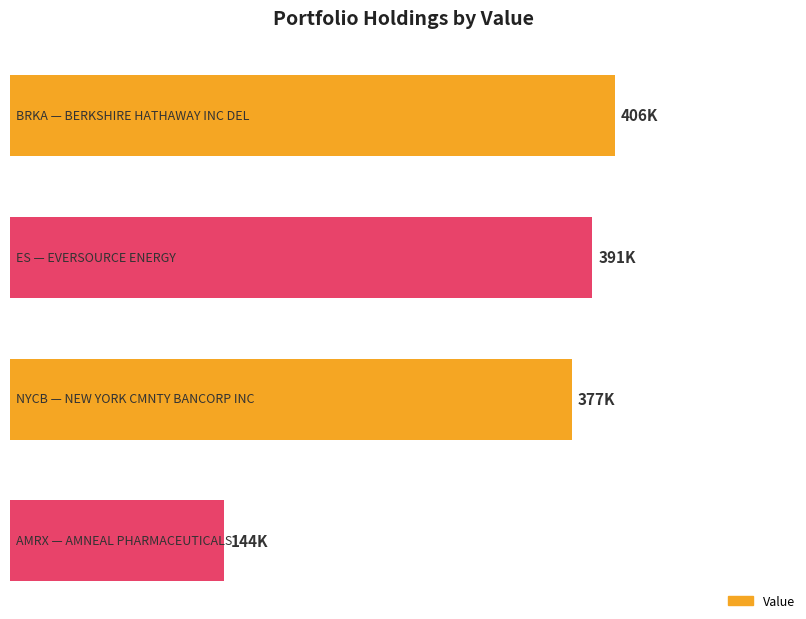

What is the minimum value shown in the chart?

144000